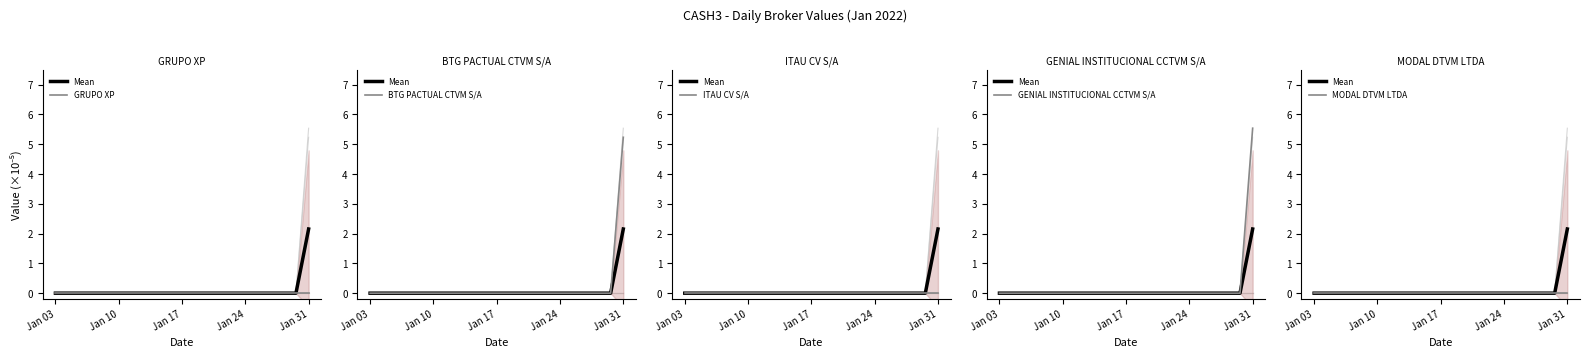

Between 18 and 19, which series saw the biggest shift?

Mean